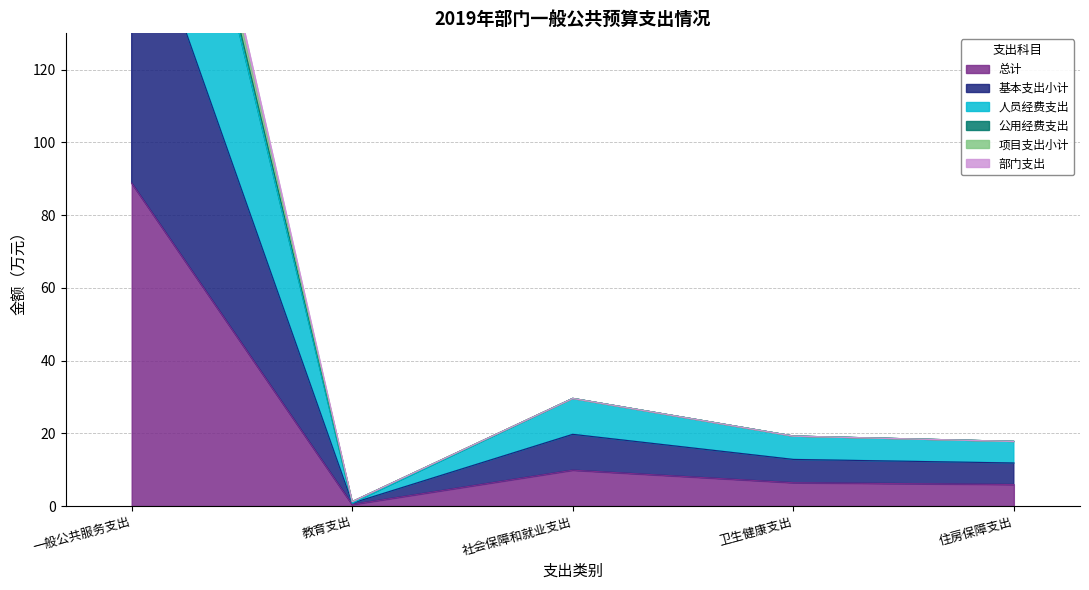

What is the label of the 5th point from the left?

住房保障支出